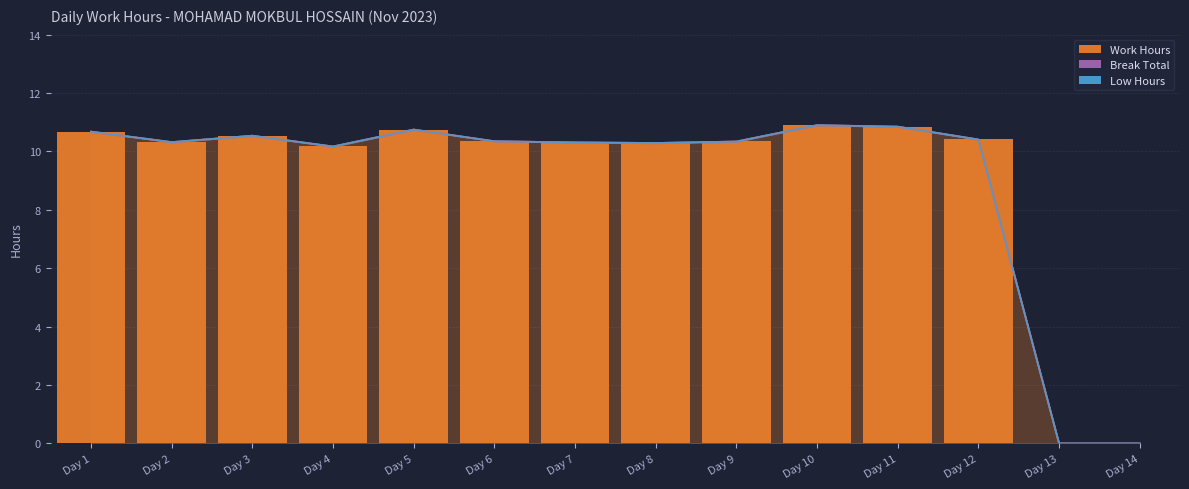

Is it true that Break Total equals 0.0 at Day 14?

True